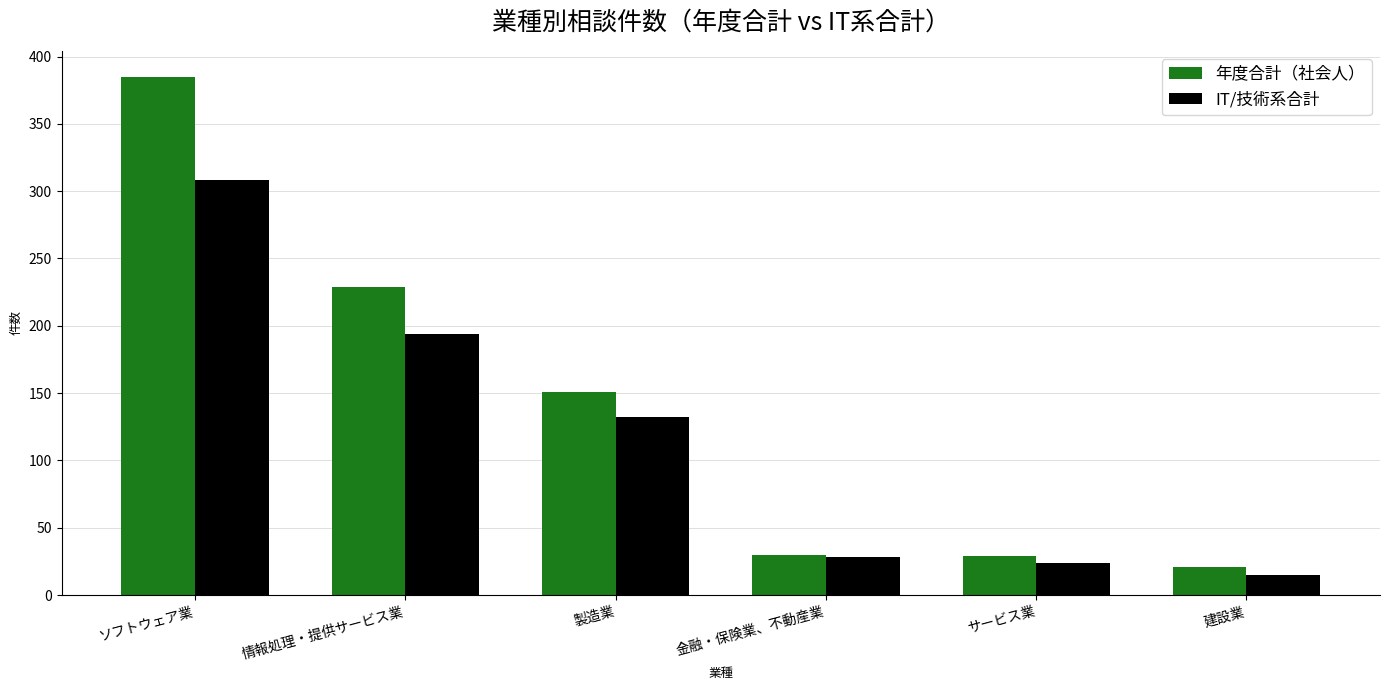

Count the number of data series in this chart.

2